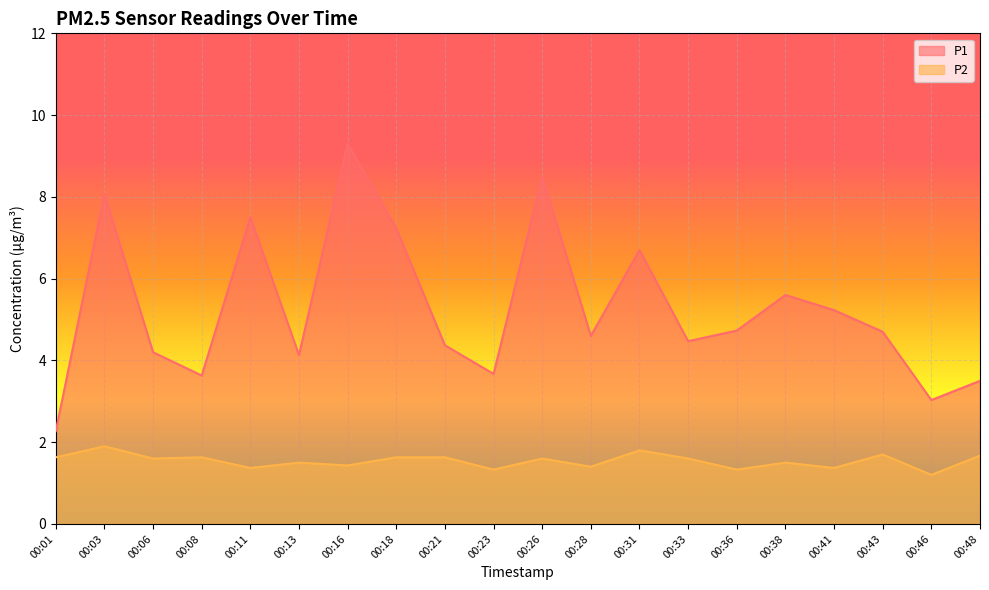

At which label does P2 reach its peak?

00:03